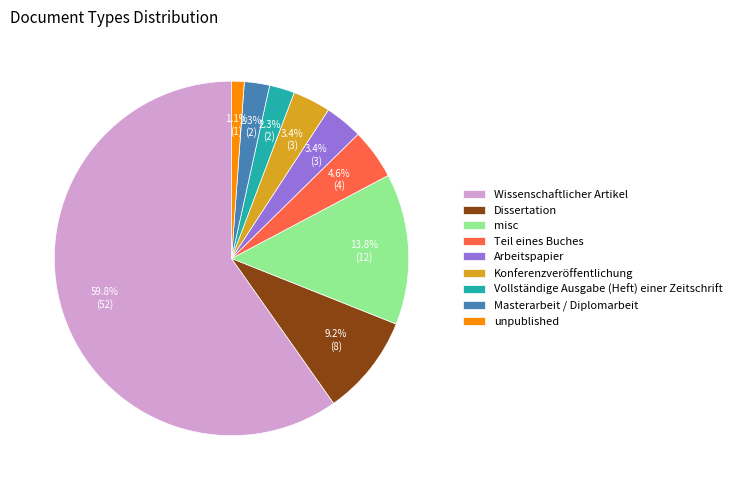

What portion of the pie excludes Vollständige Ausgabe (Heft) einer Zeitschrift?

97.7%